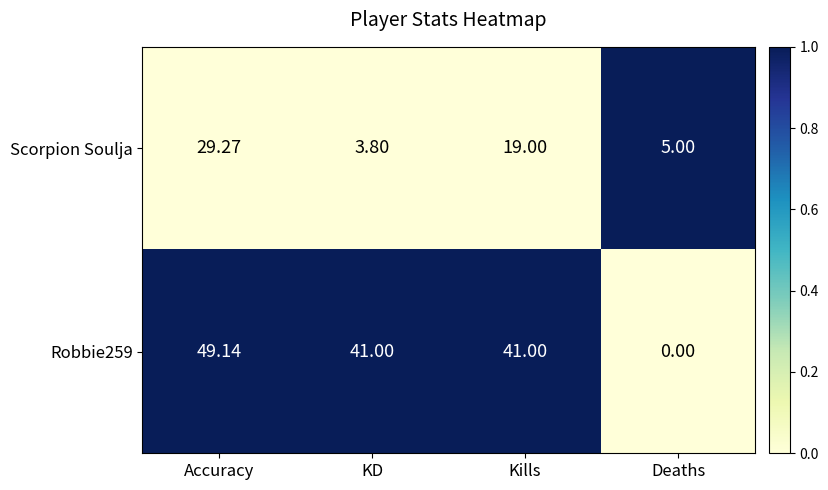

Which label corresponds to the largest value in the chart?

Accuracy